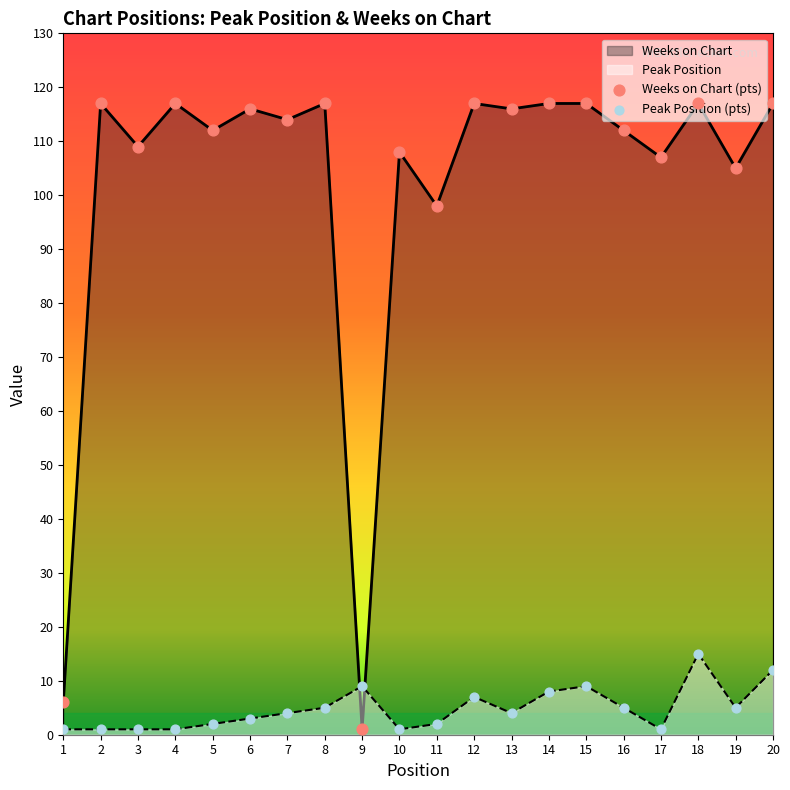

At how many categories does at least one series exceed 15?

18